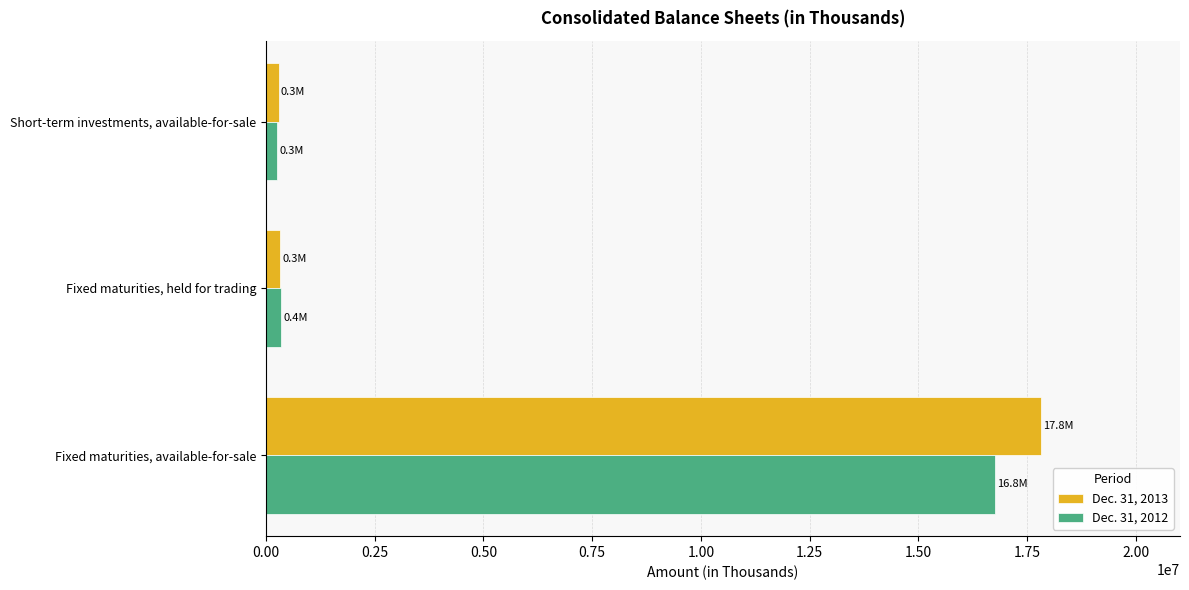

At which category is the sum across all series the highest?

Fixed maturities, available-for-sale